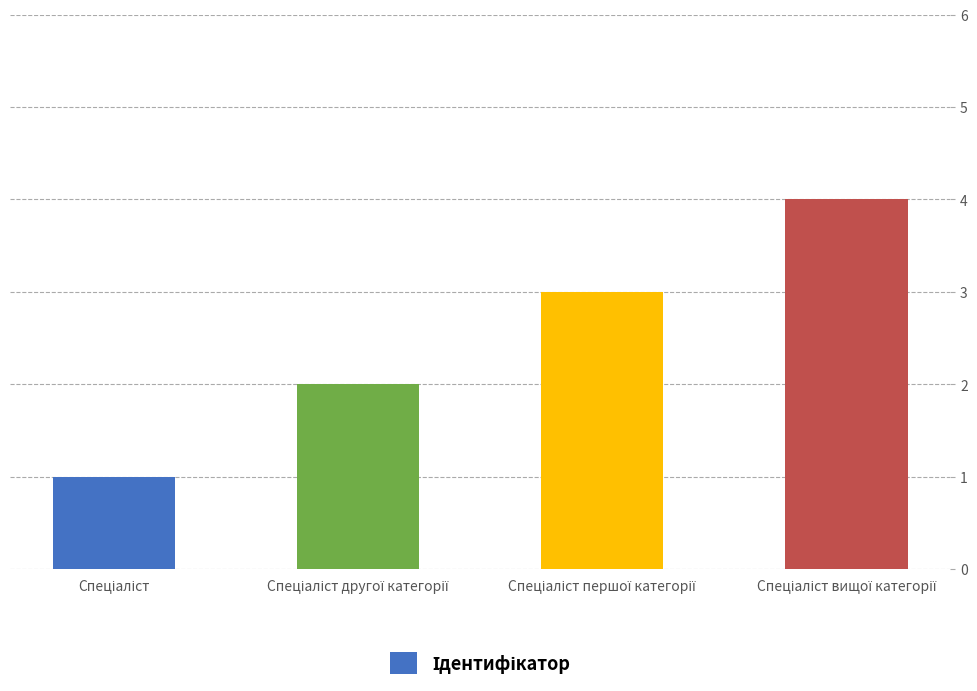

What is the greatest value displayed?

4